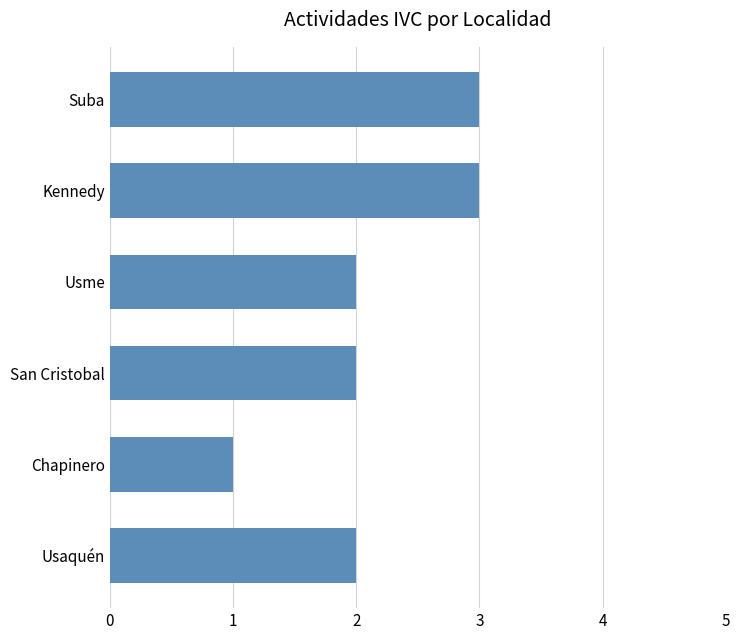

True or false: the data shows 2 at Usme.

True